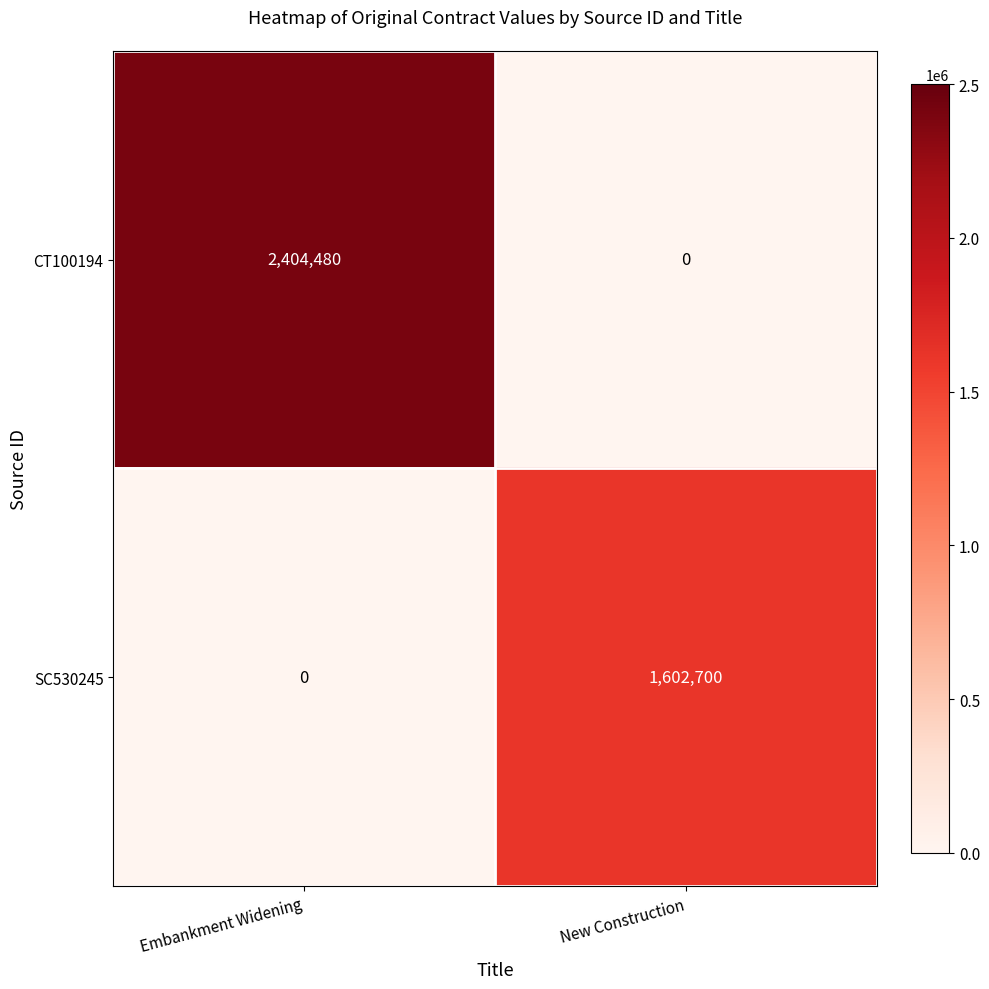

At how many categories does at least one series exceed 963563?

2